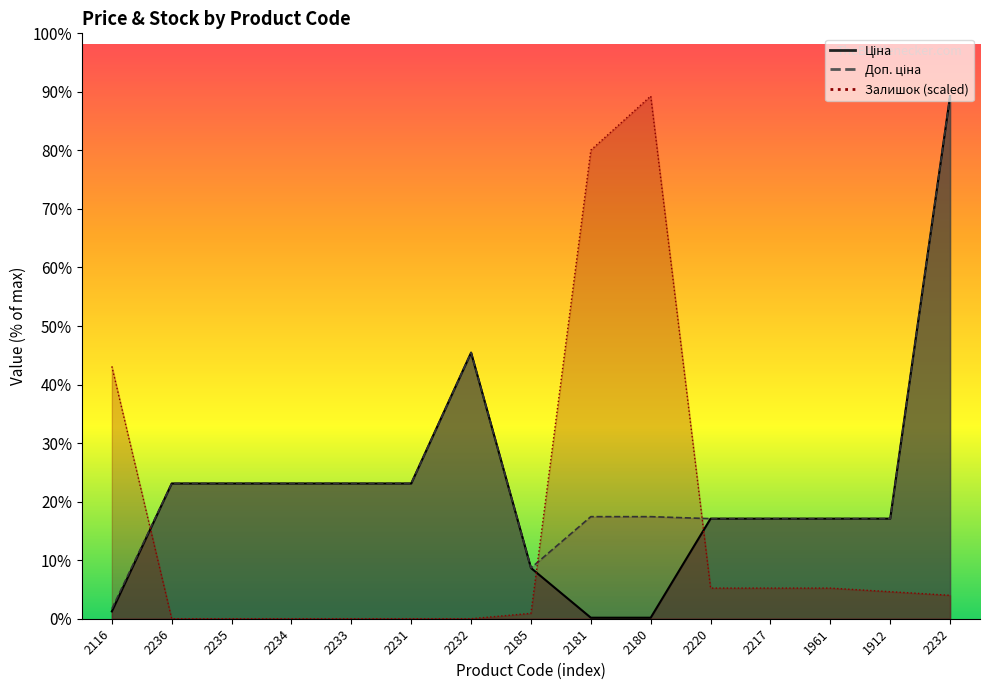

What is the average value of the Залишок series?

10369.0